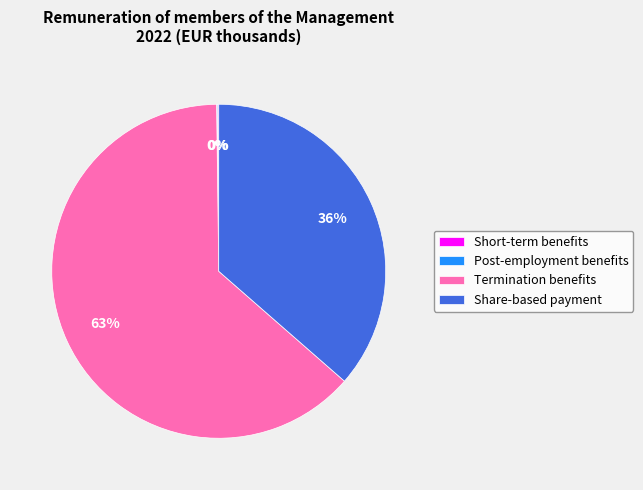

What is the majority slice?

Termination benefits